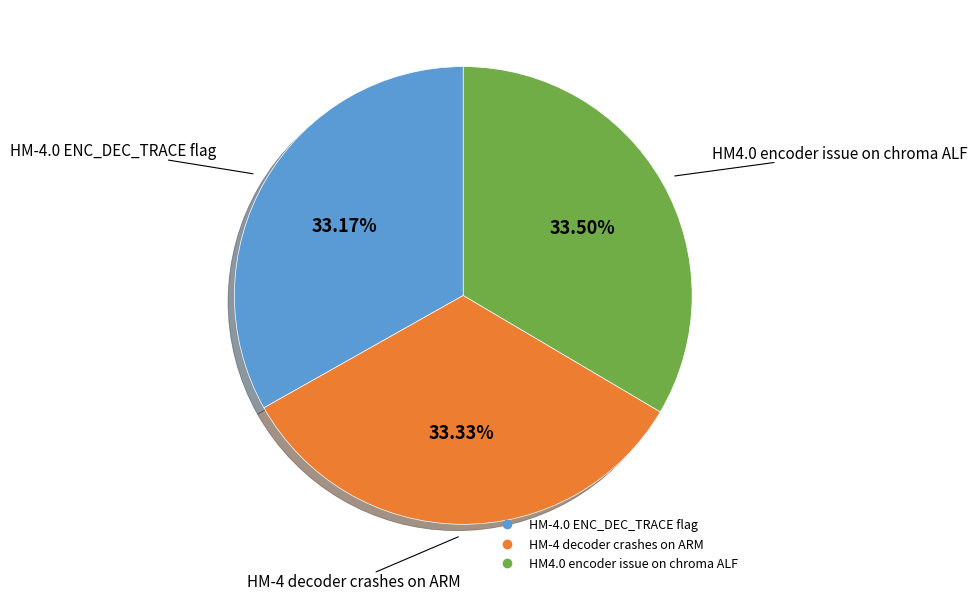

What is the ratio of the value at HM4.0 encoder issue on chroma ALF to the value at HM-4 decoder crashes on ARM?

1.0